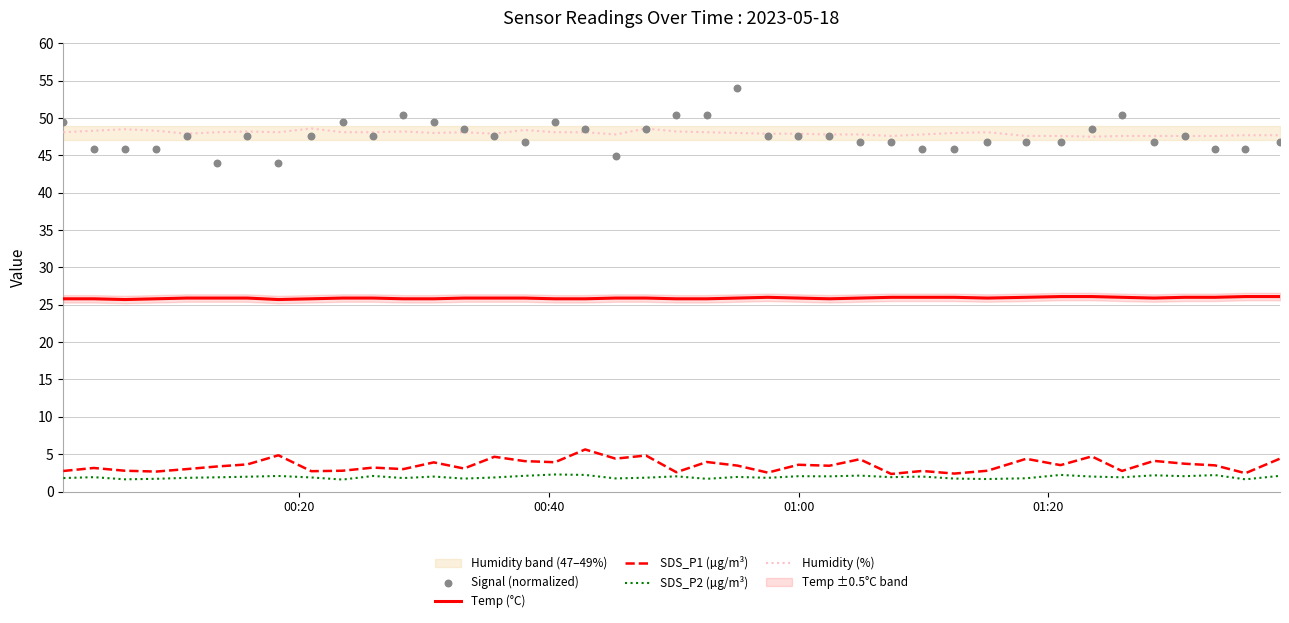

Which series reaches the minimum Y coordinate?

SDS_P2 (µg/m³)